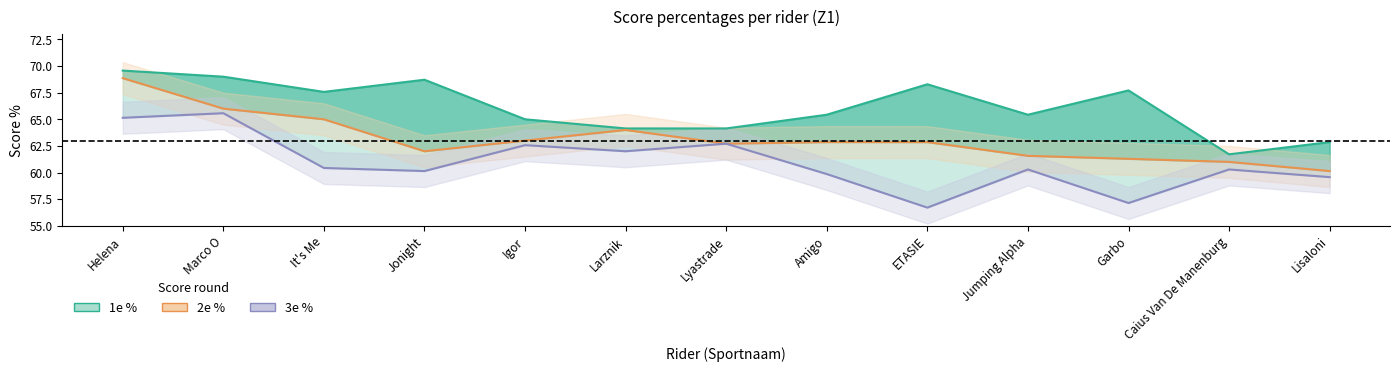

The value of 1e % at Helena is 69.6. True or false?

True